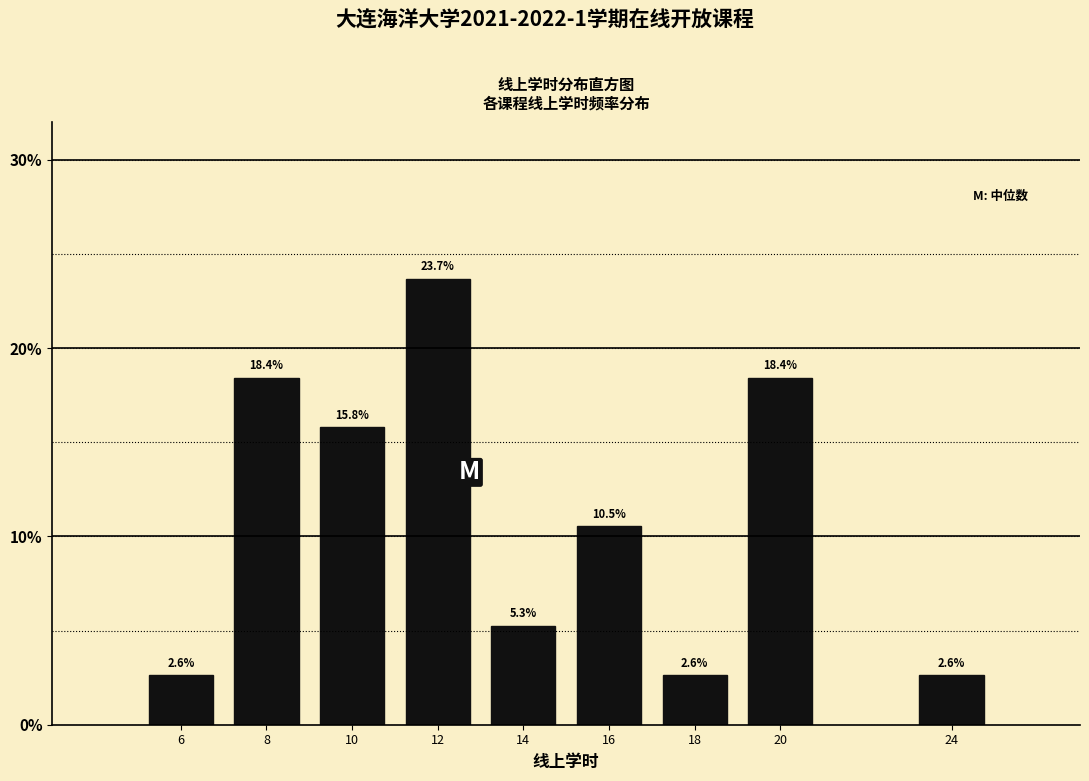

Reading right to left, transcribe all the data shown in this chart.

24=2.6	20=18.4	18=2.6	16=10.5	14=5.3	12=23.7	10=15.8	8=18.4	6=2.6